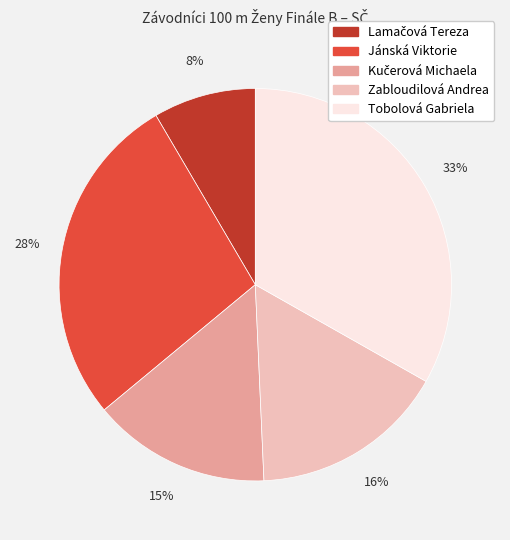

To the nearest percent, what percentage of the pie is Zabloudilová Andrea?

16%